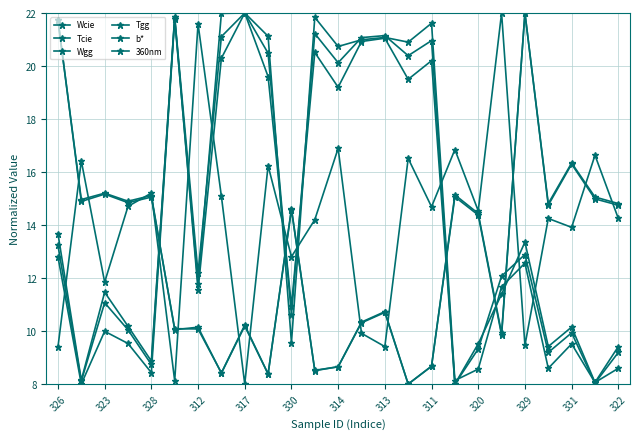

How many lines are shown in the chart?

6